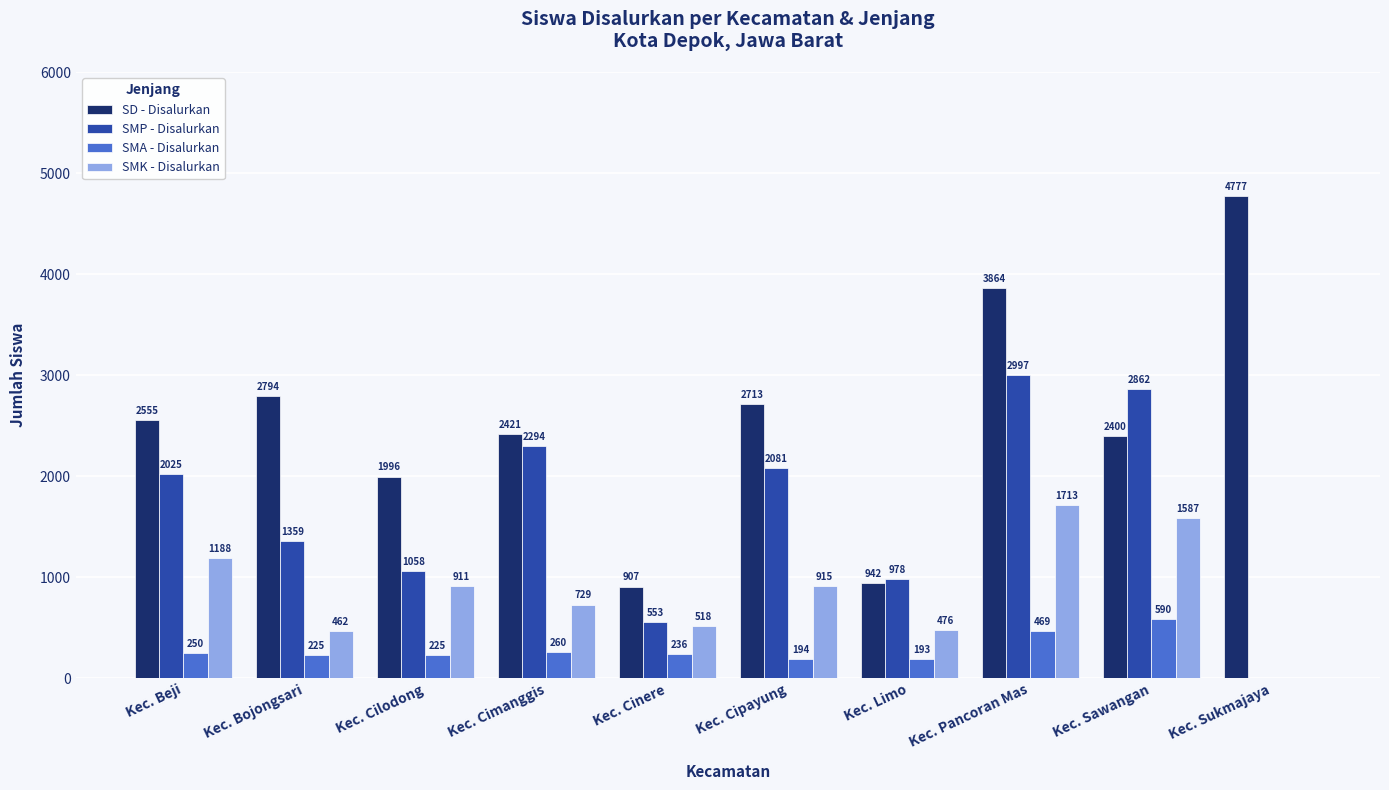

Between Kec. Bojongsari and Kec. Cilodong, which series saw the biggest shift?

SD - Disalurkan